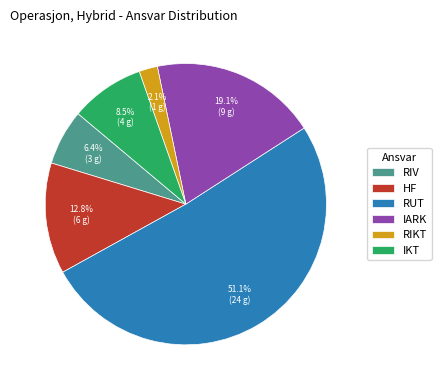

What is the largest slice in the pie chart?

RUT